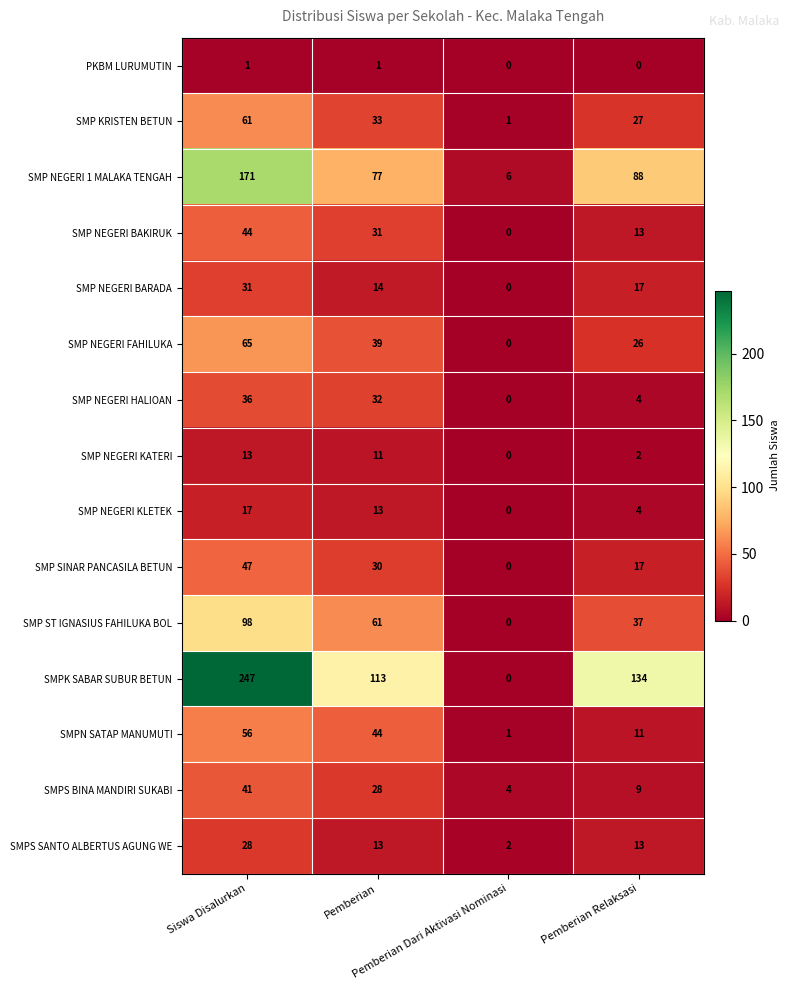

Count the SMPN SATAP MANUMUTI values in the range 11 to 56.

3